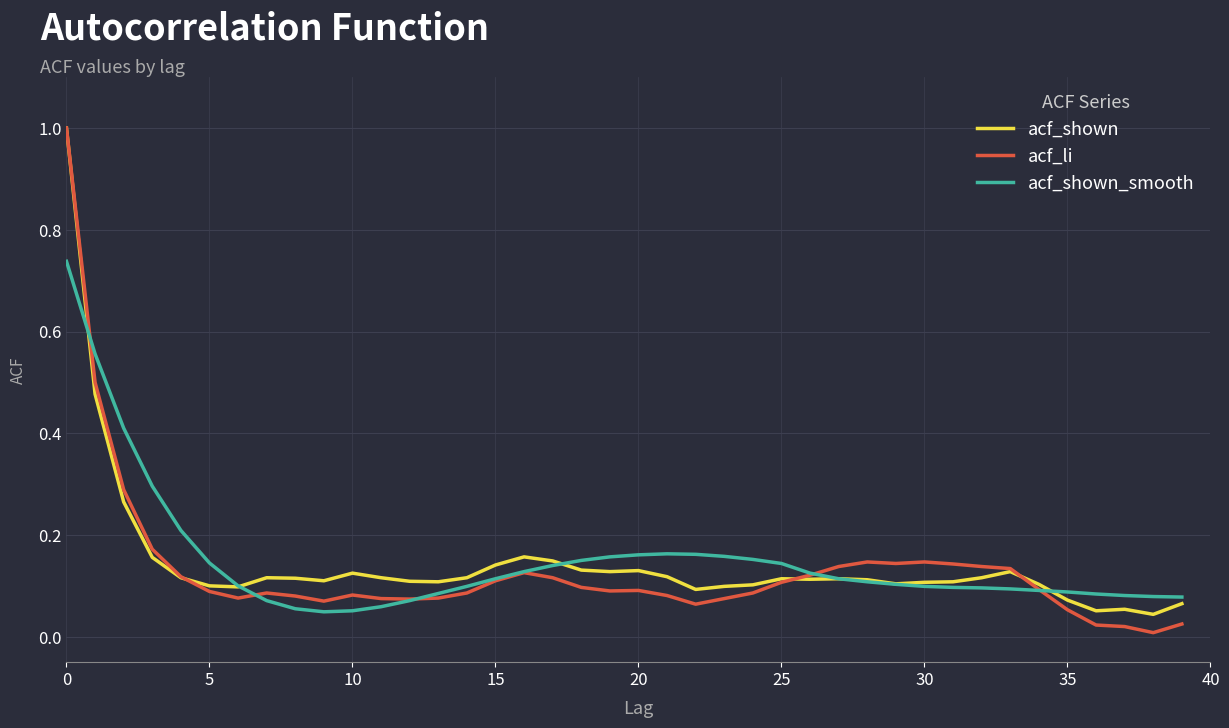

Which series has the largest range (max minus min)?

acf_li